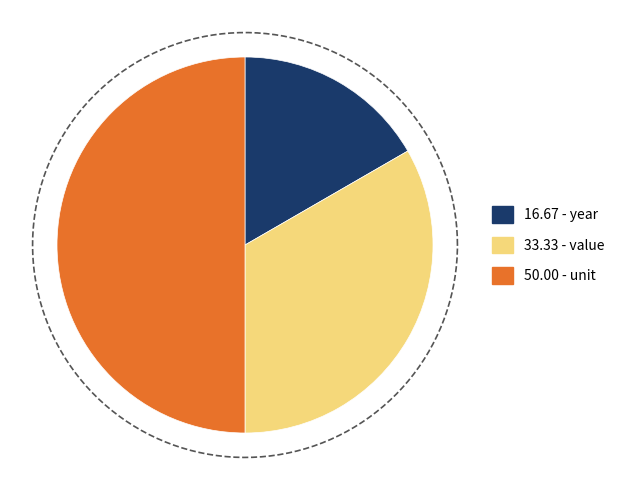

To the nearest percent, what is the difference between the value and unit slice percentages?

17%